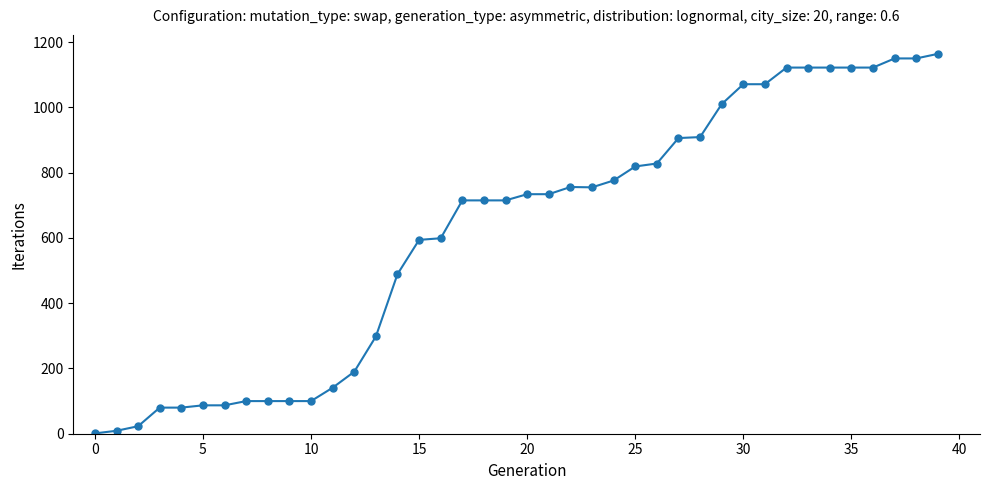

What is the greatest value displayed?

1164